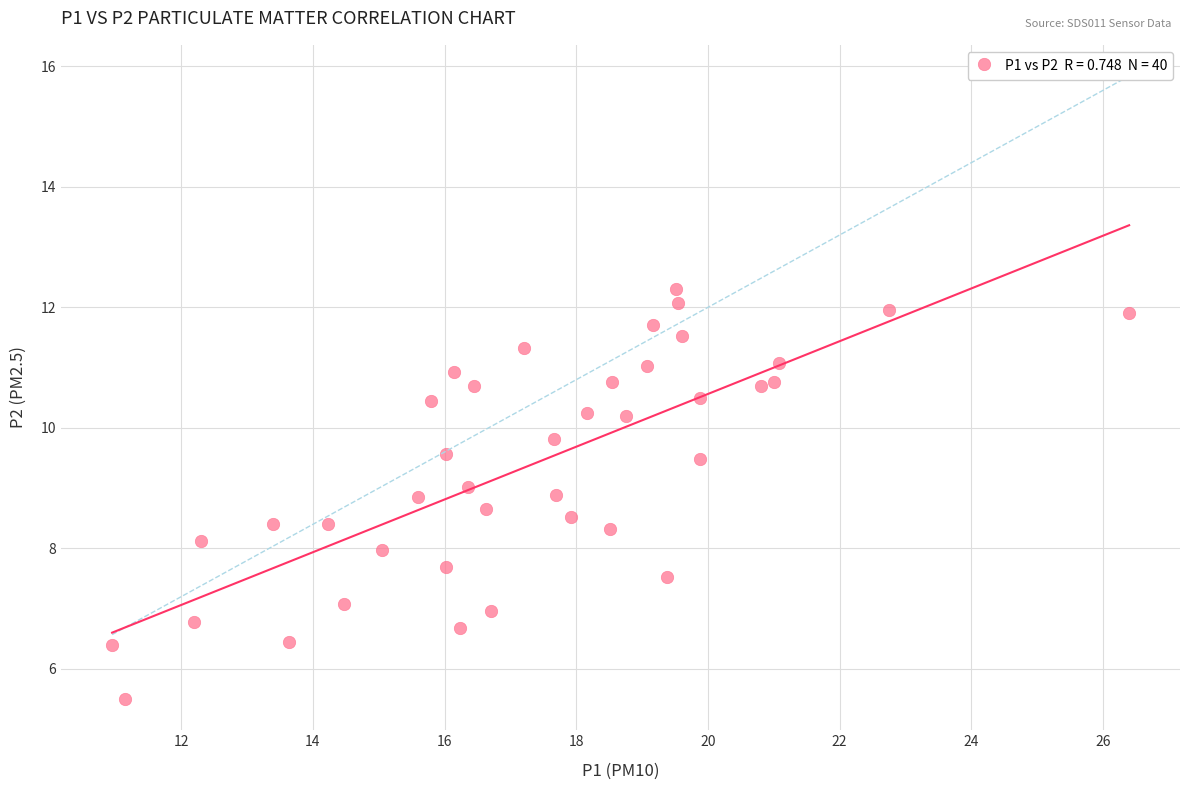

What is the range of X values (max minus min)?

15.4